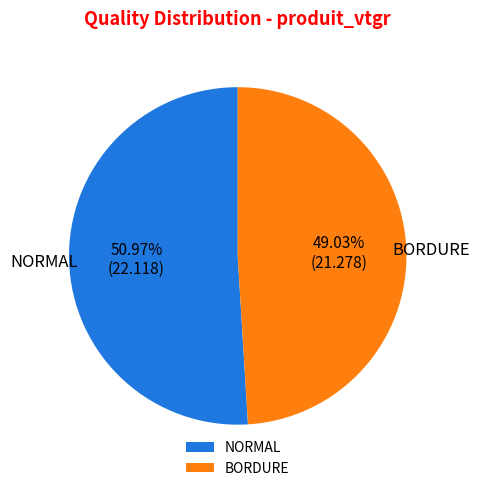

Approximately how many times larger is the value at NORMAL compared to BORDURE?

1.0